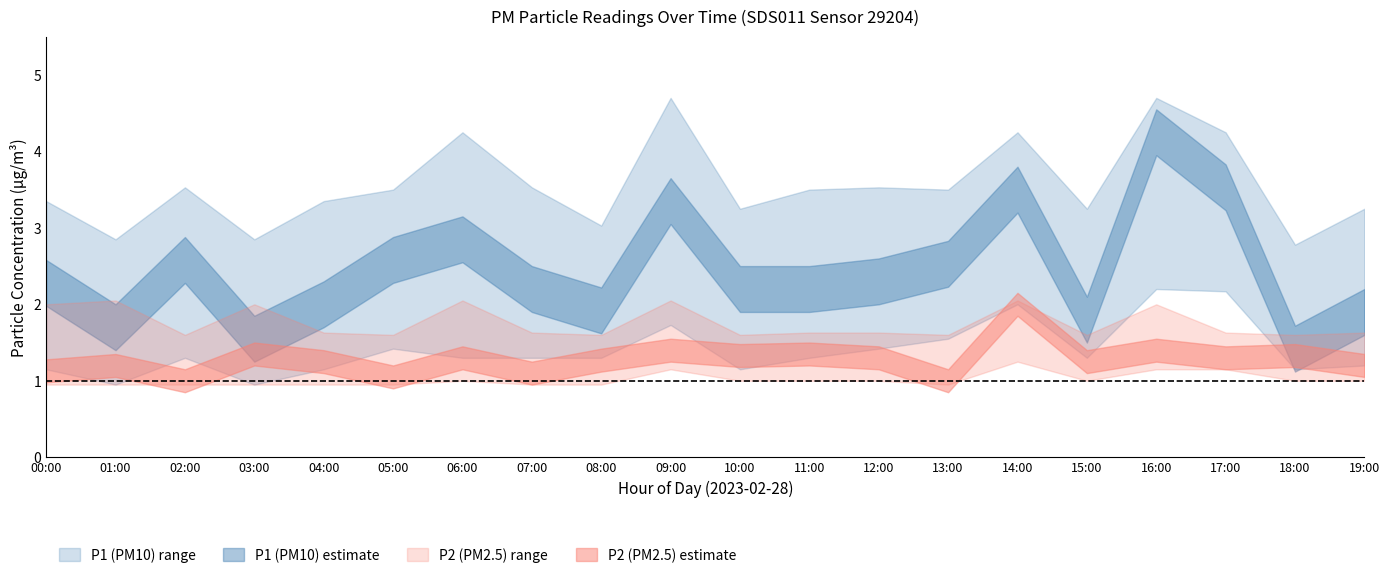

Is the value of P1_upper at 00:00 greater than the value of P1_center at 15:00?

Yes